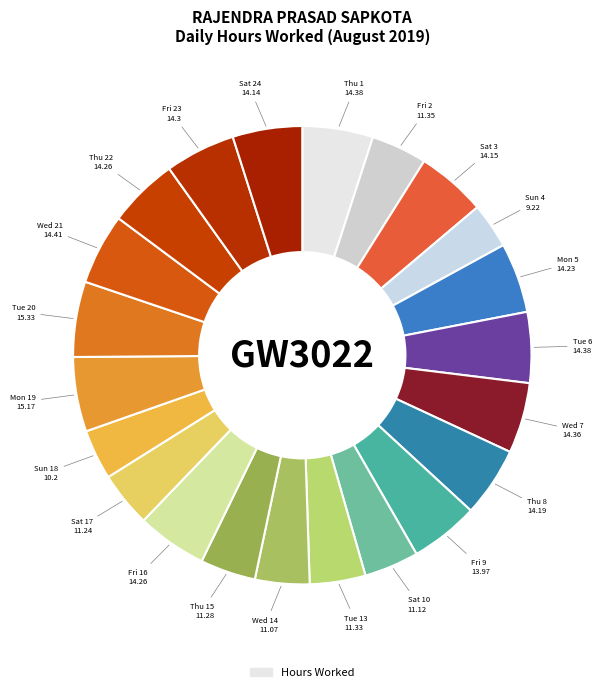

How many slices are in this pie chart?

22